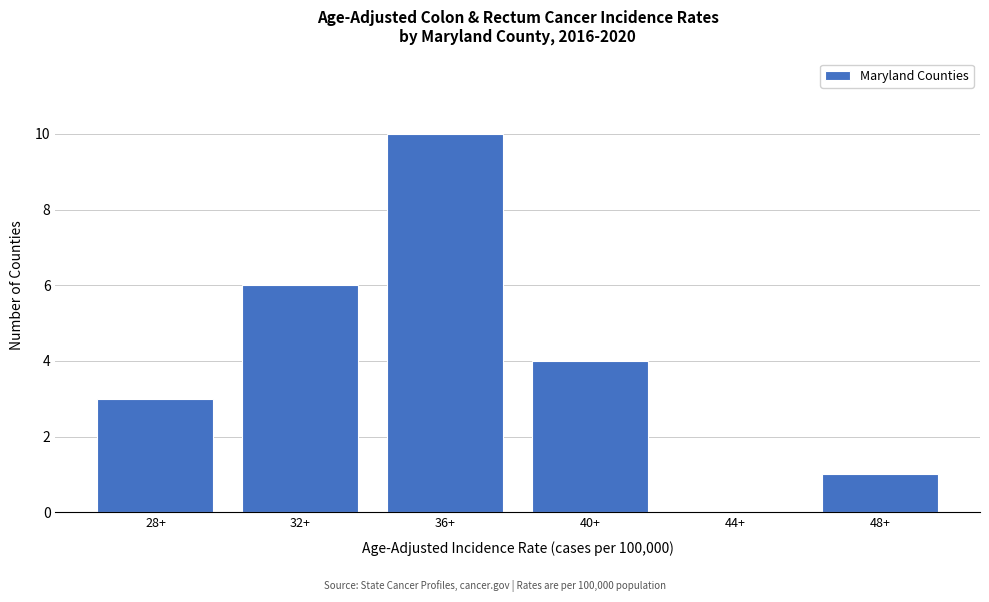

Reading right to left, transcribe all the data shown in this chart.

48+=1	44+=0	40+=4	36+=10	32+=6	28+=3